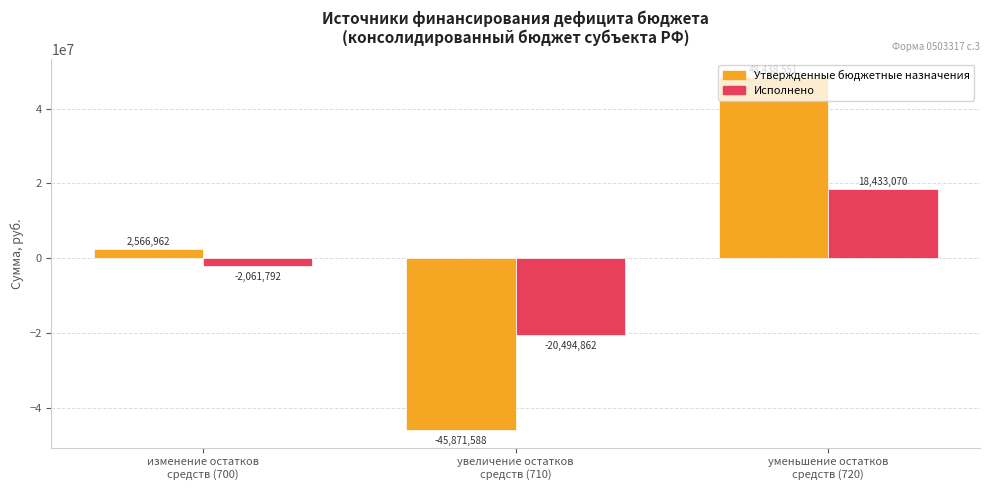

How many categories are shown in the chart?

3